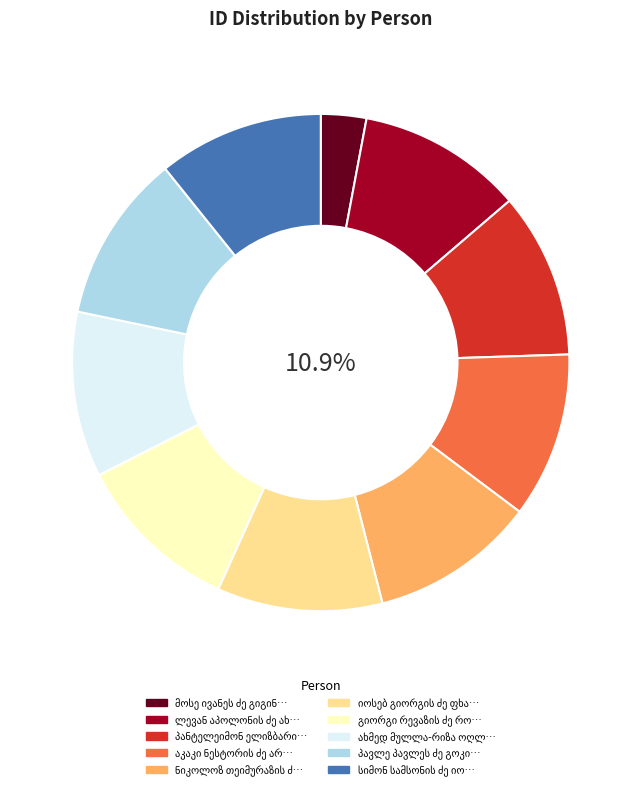

What percentage is NOT represented by 28892?

89.2%